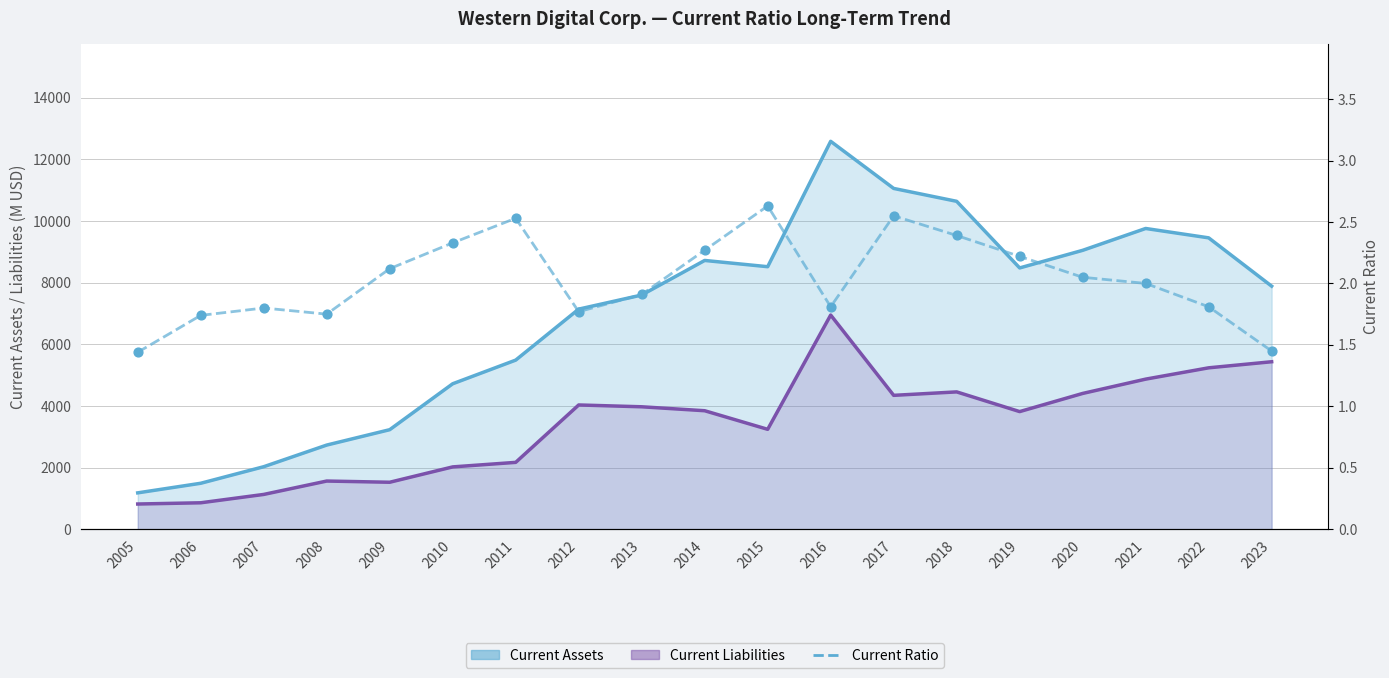

What are all the series names shown in the legend?

Current Assets, Current Liabilities, Current Ratio